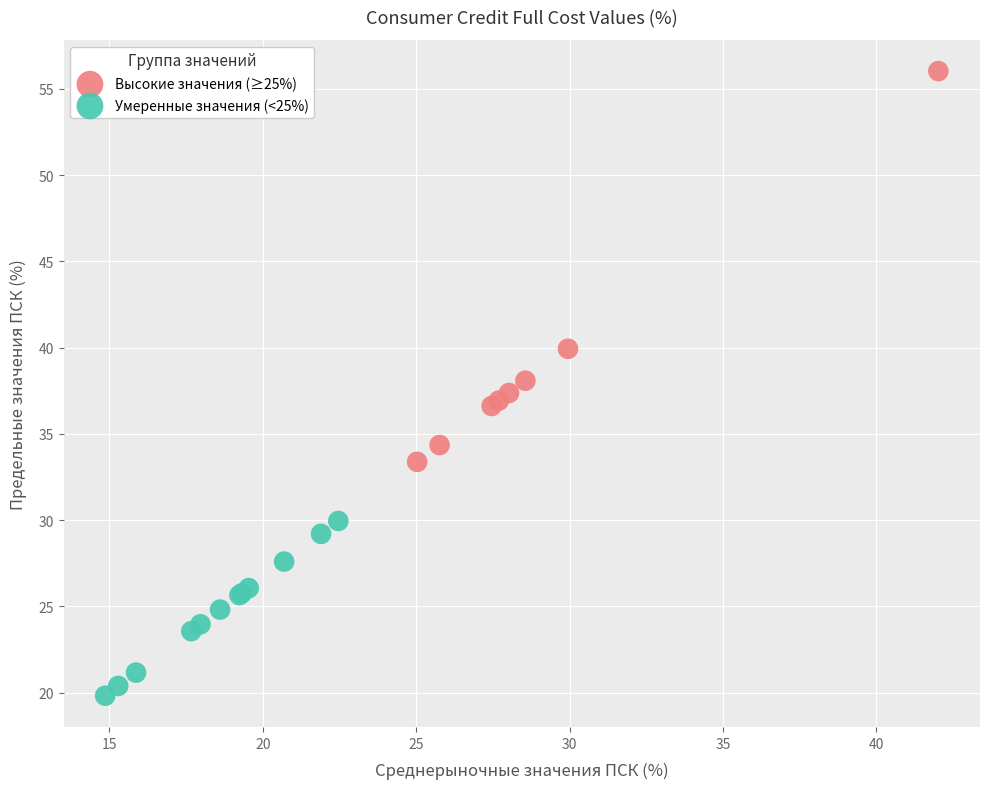

Which series has the widest spread of Y values?

Высокие значения (≥25%)